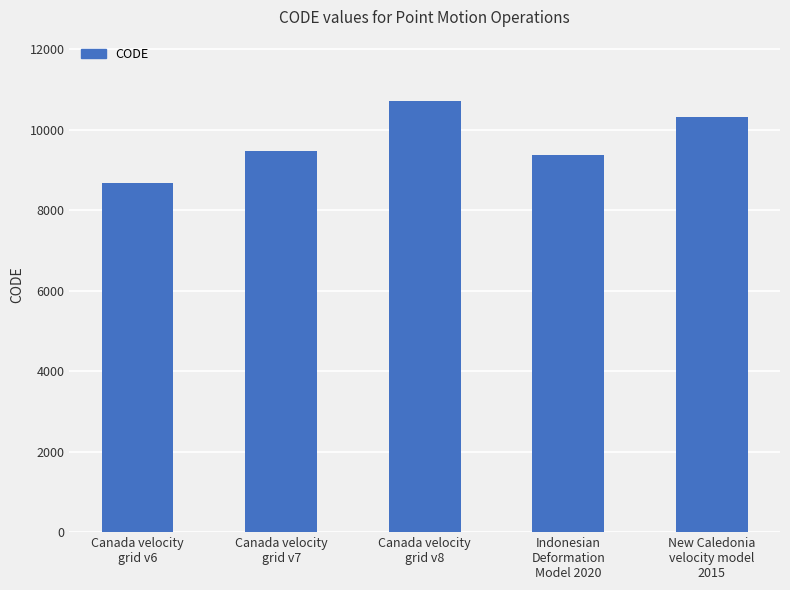

How many values are below 9483?

2